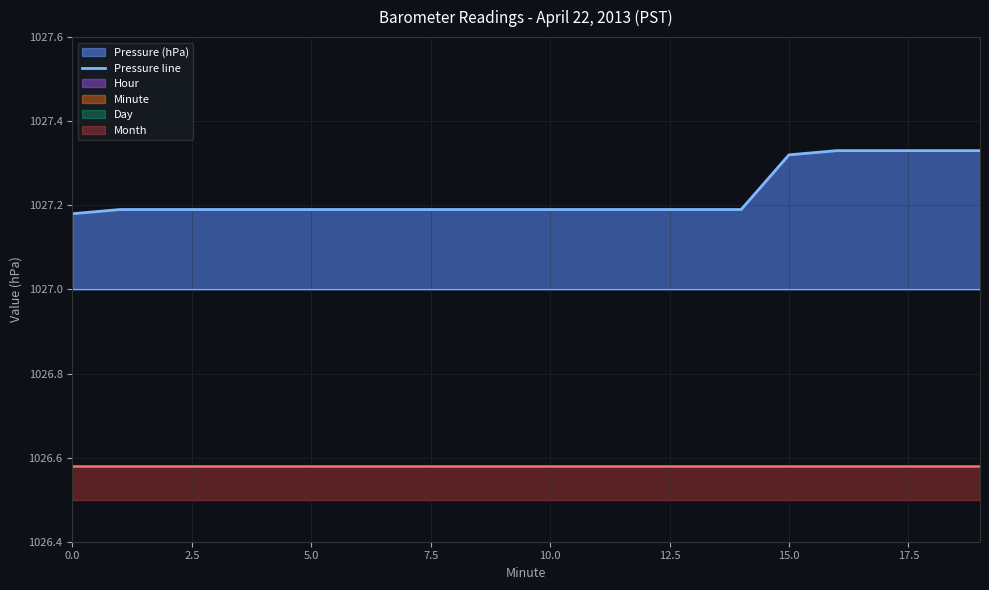

The value at 17.5 is 208.9. True or false?

False